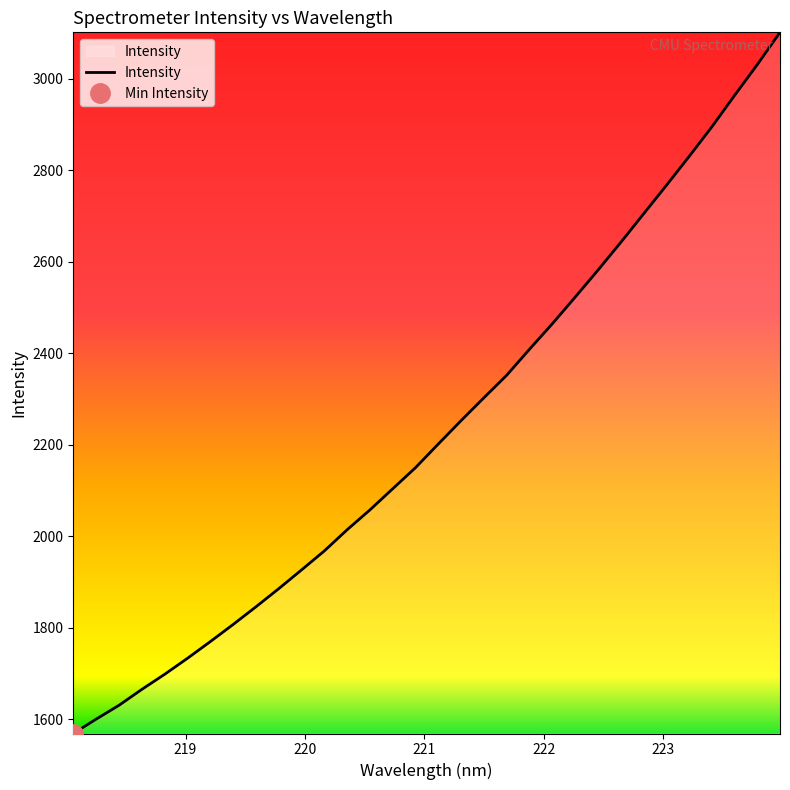

What is the highest value of the Intensity series?

3101.3